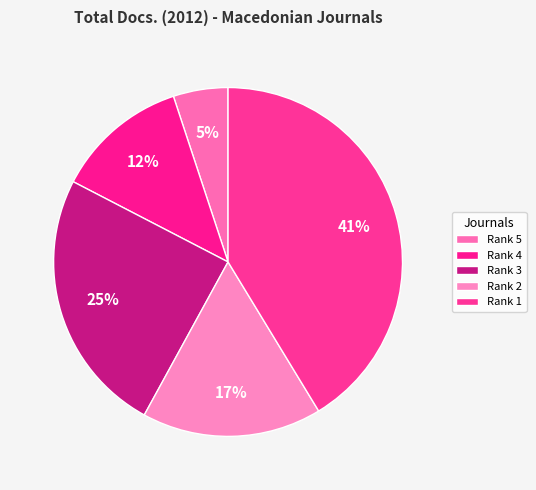

How many segments does this pie chart have?

5